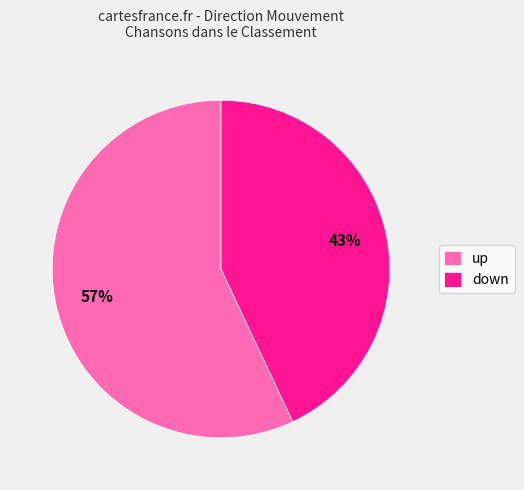

Which category has the biggest portion of the pie?

up